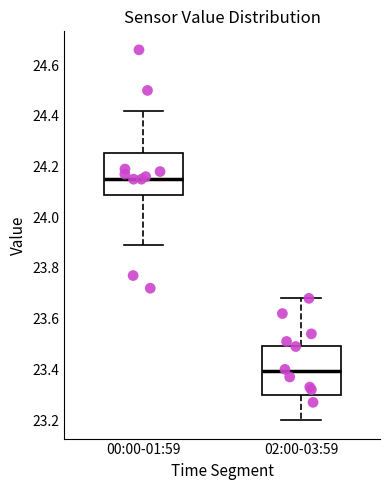

Reading left to right, transcribe this box plot: for each box, give where its median line is, the range the box spans, and where its two whiskers end, as read against the y-axis. The values are not printed on the chart, so give them approximately, as read against the axis.

00:00-01:59: median 24.16, box 24.08 to 24.26, whiskers 23.90 to 24.42
02:00-03:59: median 23.40, box 23.30 to 23.50, whiskers 23.20 to 23.68